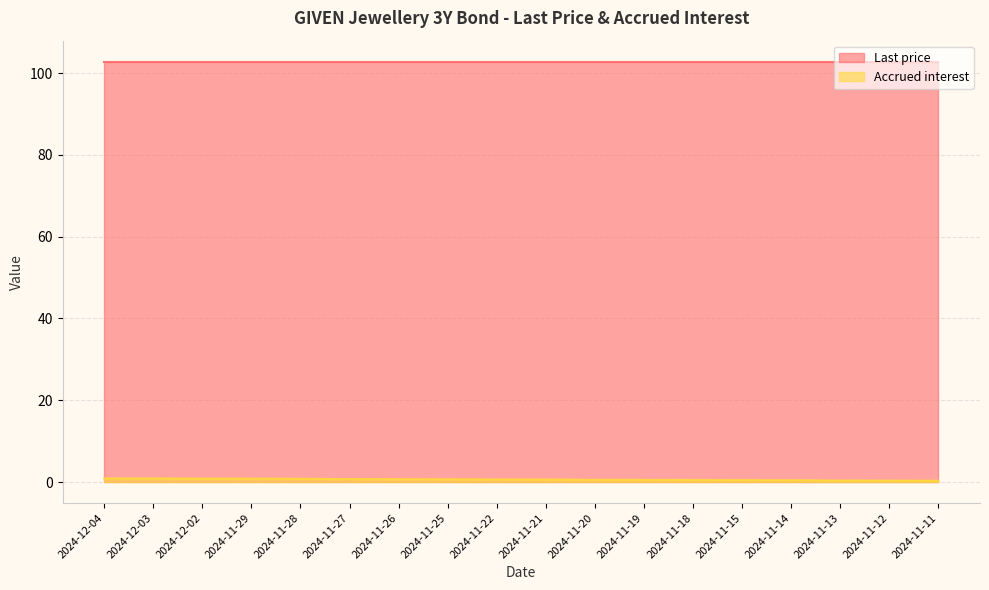

Reading left to right, extract all data points from this chart.

2024-12-04=0.9	2024-12-03=0.9	2024-12-02=0.9	2024-11-29=0.8	2024-11-28=0.8	2024-11-27=0.7	2024-11-26=0.7	2024-11-25=0.7	2024-11-22=0.7	2024-11-21=0.6	2024-11-20=0.6	2024-11-19=0.5	2024-11-18=0.5	2024-11-15=0.5	2024-11-14=0.5	2024-11-13=0.4	2024-11-12=0.4	2024-11-11=0.3